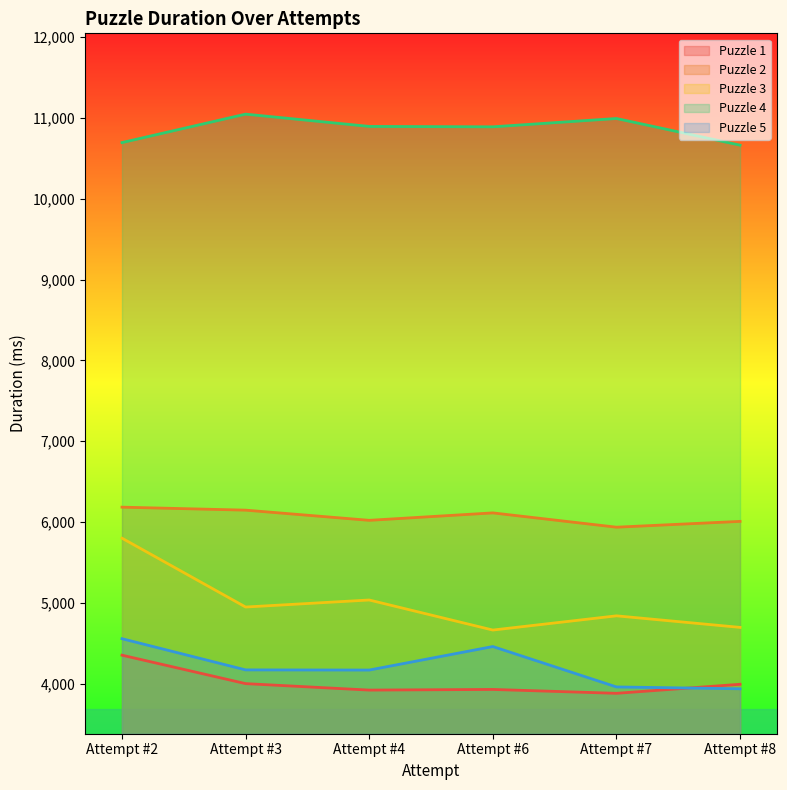

Does the chart have visible grid lines?

No